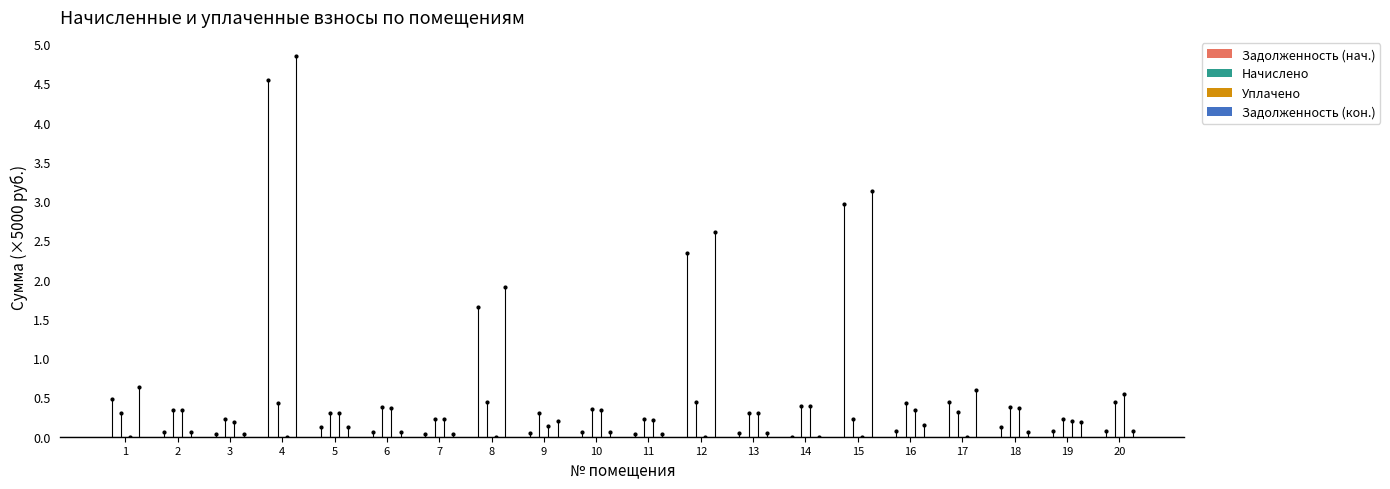

The Уплачено series shows 0.2 at 13. True or false?

False